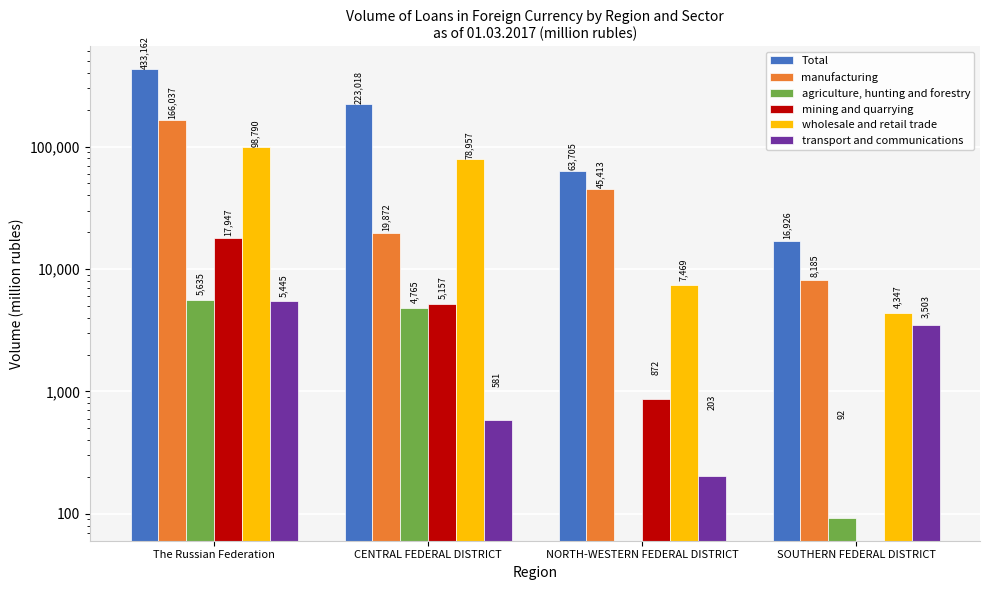

How many bars are there in total?

24